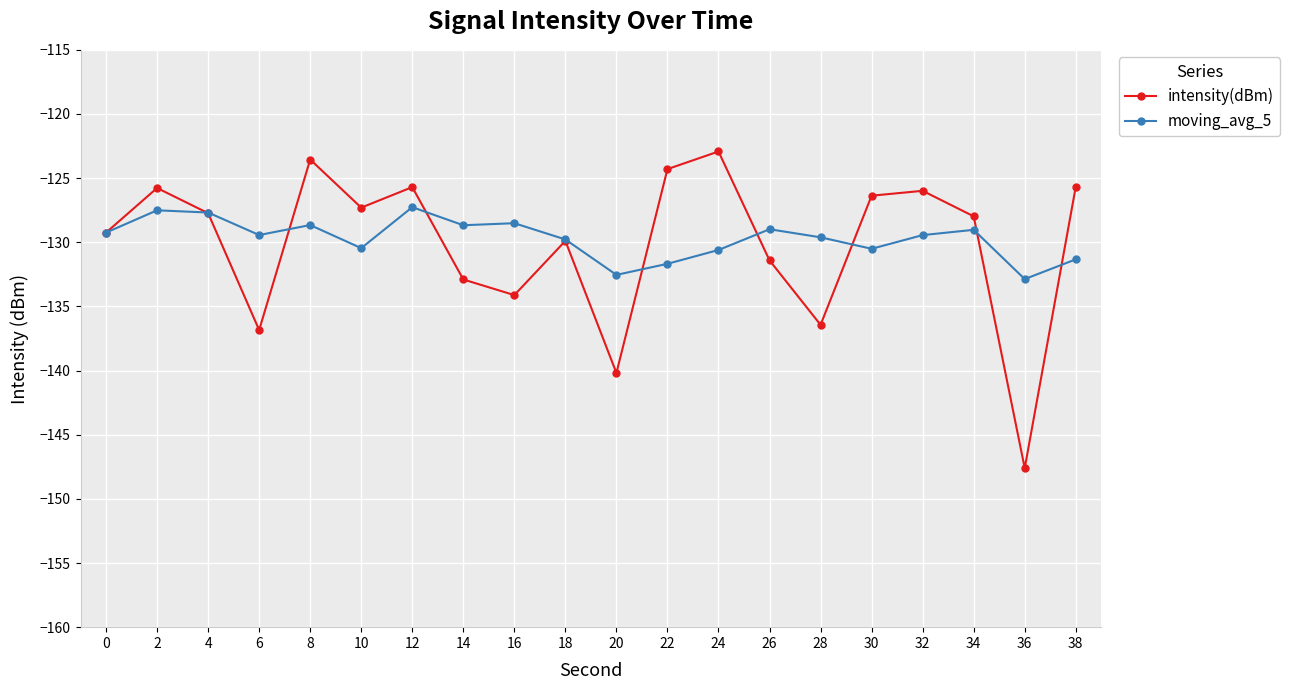

What is the highest value of the moving_avg_5 series?

-127.3